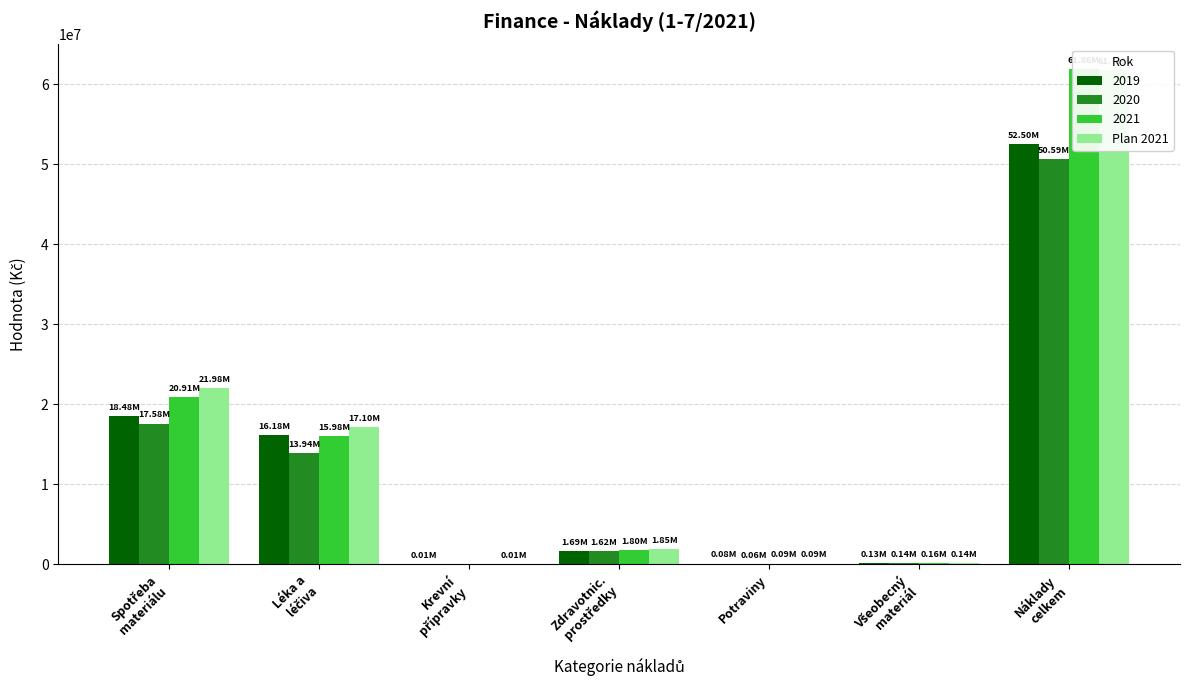

At which label does the data first exceed 1852427?

Spotřeba
materiálu